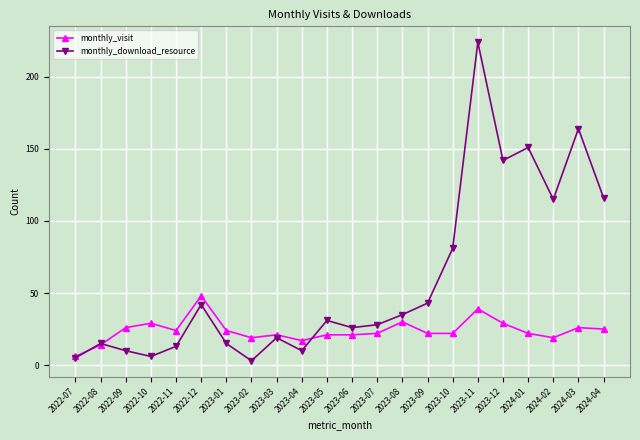

What is the value of the monthly_download_resource point at the 16th from the left?

81